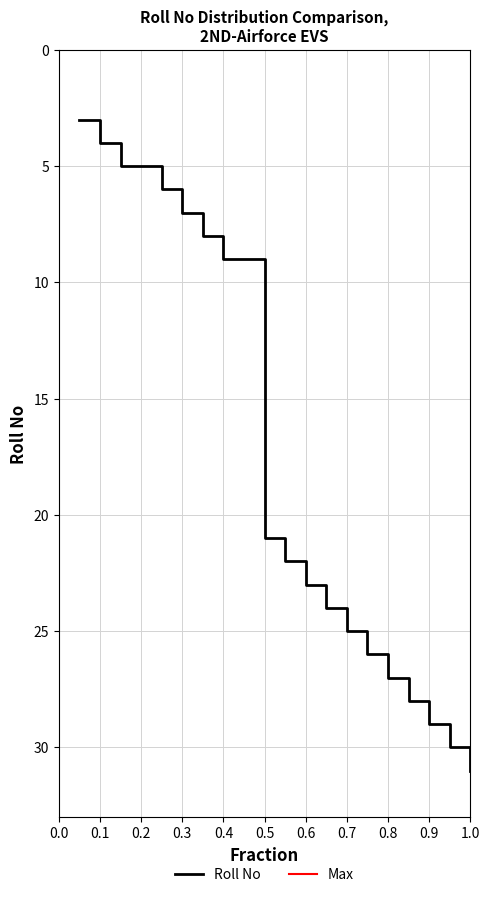

Does the chart display data point markers on the line(s)?

No